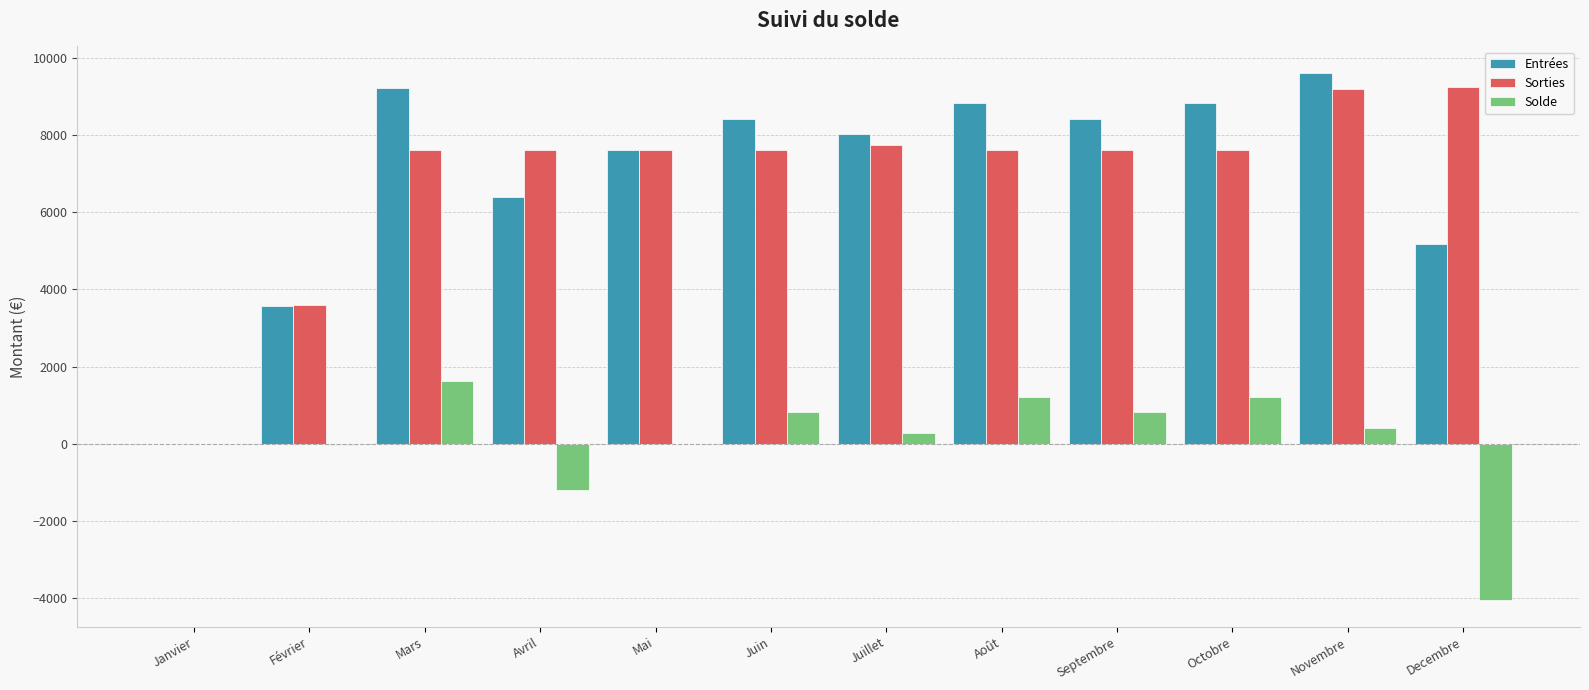

Which label corresponds to the largest value in the chart?

Novembre